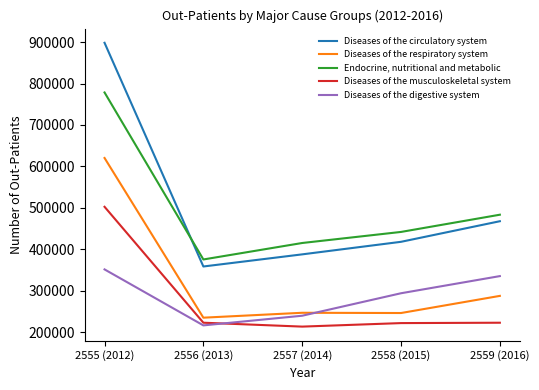

What is the difference between the Diseases of the respiratory system values at 2557 (2014) and 2555 (2012)?

373343